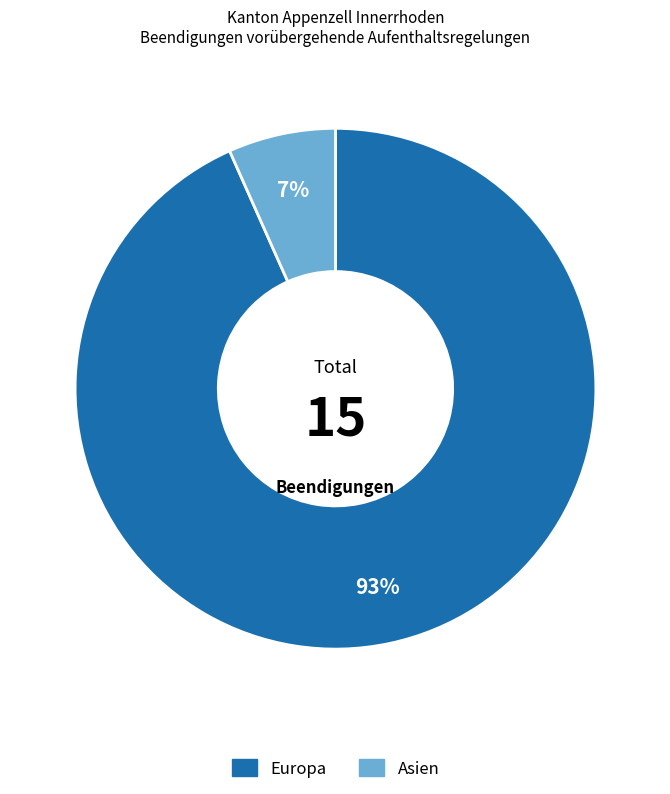

Is there a majority slice in this chart?

Yes